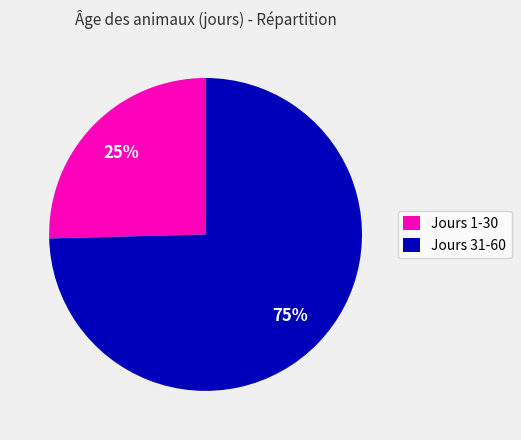

Which slice is the largest?

Jours 31-60